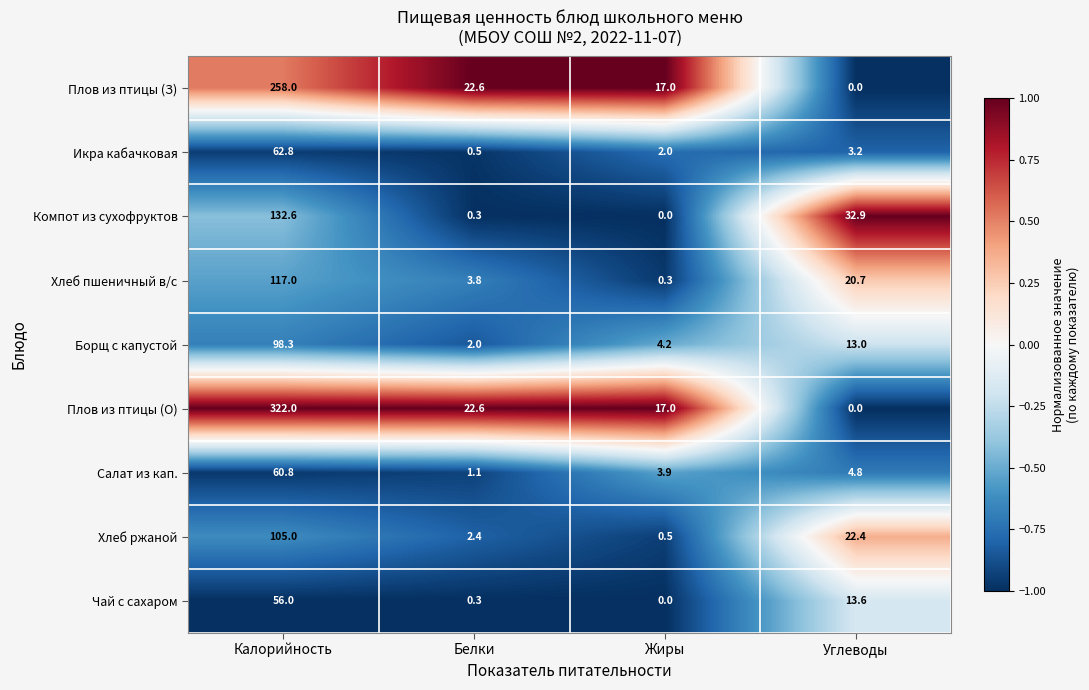

How many values in the Салат из кап. series exceed 4?

2